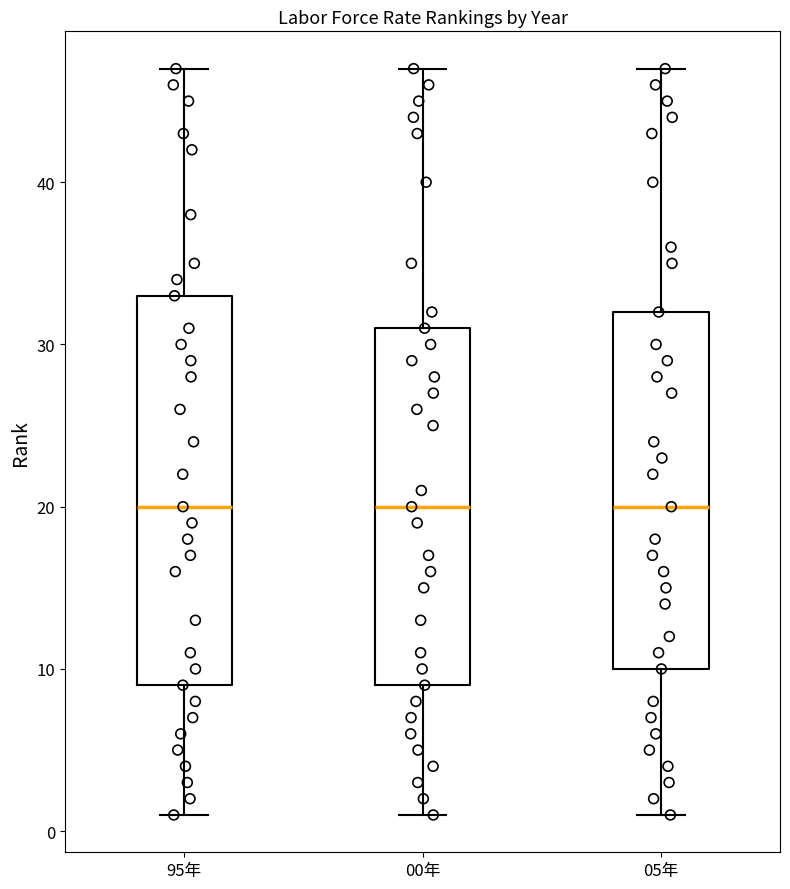

Reading left to right, read every box against the y-axis: the position of its median line, the range the box covers, and the ends of its whiskers. The values are not printed on the chart, so give them approximately, as read against the axis.

95年: median 20, box 9 to 33, whiskers 1 to 47
00年: median 20, box 9 to 31, whiskers 1 to 47
05年: median 20, box 10 to 32, whiskers 1 to 47